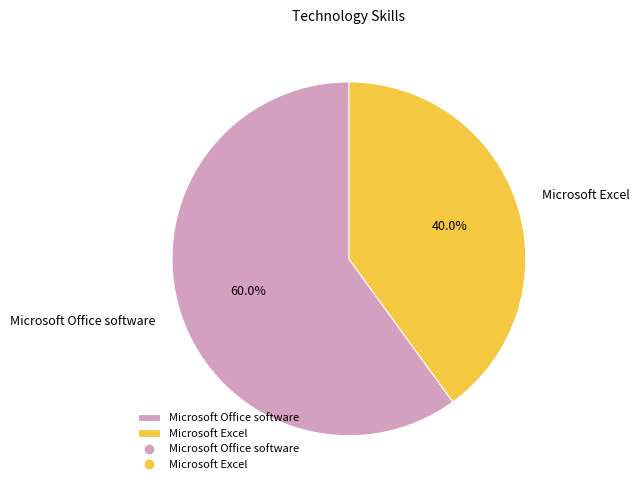

What is the largest slice in the pie chart?

Microsoft Office software